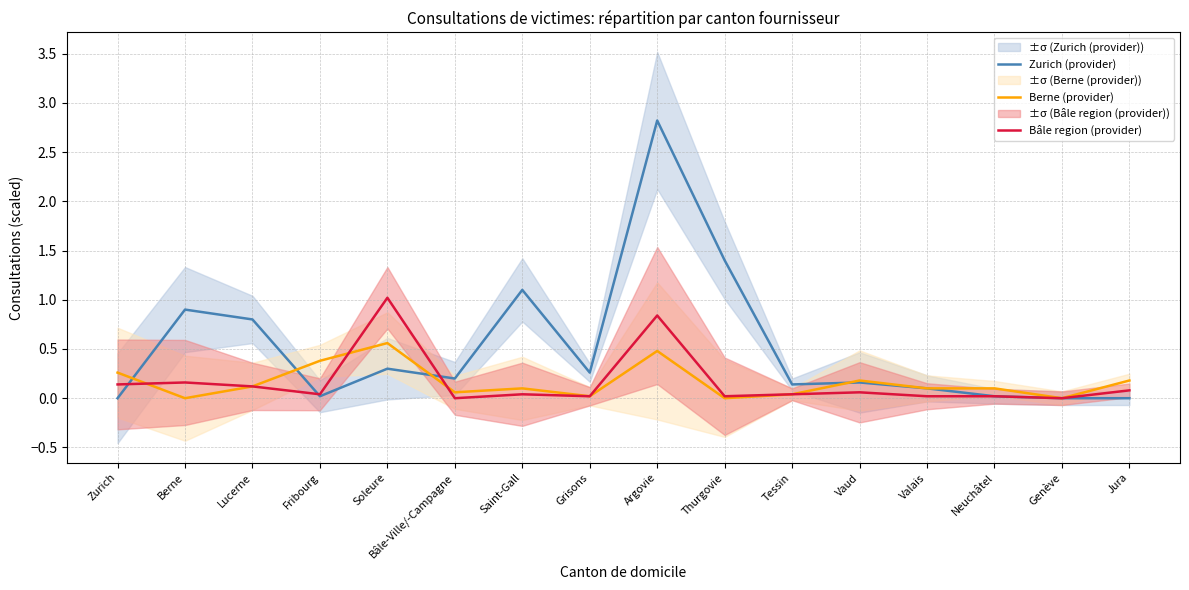

The value of Bâle region (provider) at Tessin is 0.1. True or false?

False